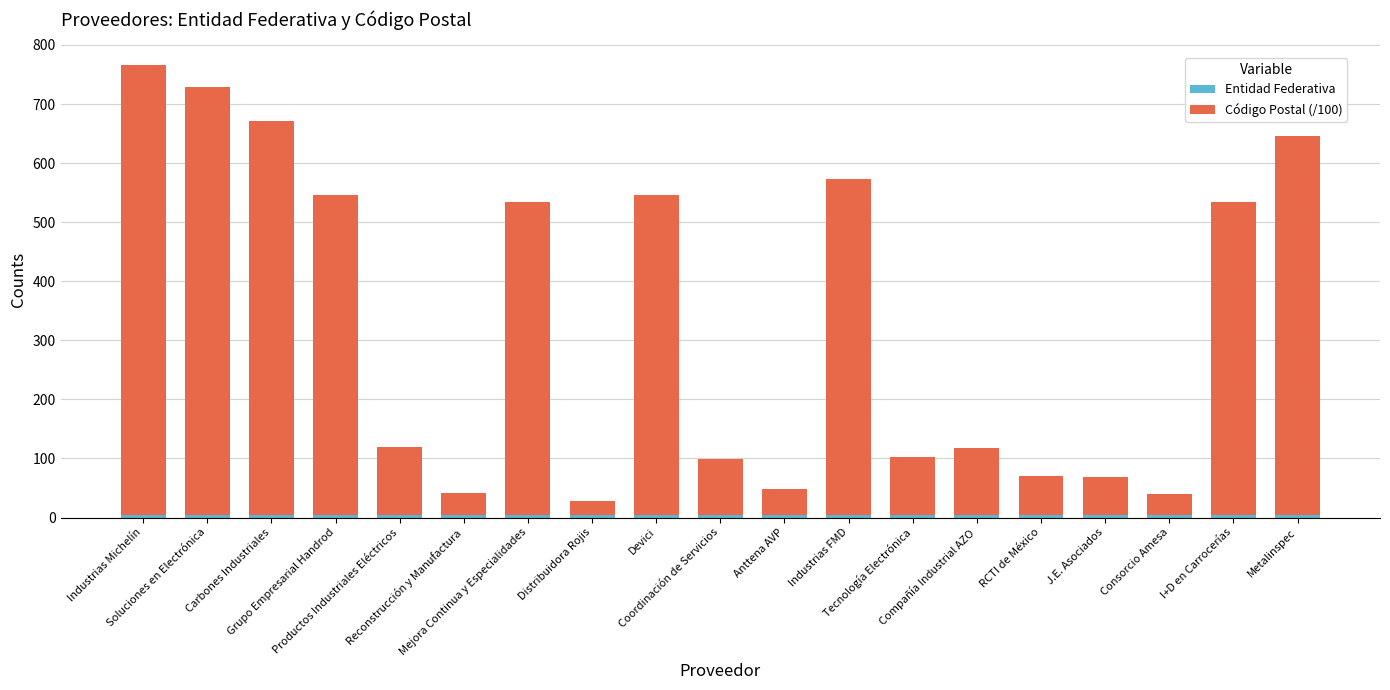

How many bars are there in total?

19